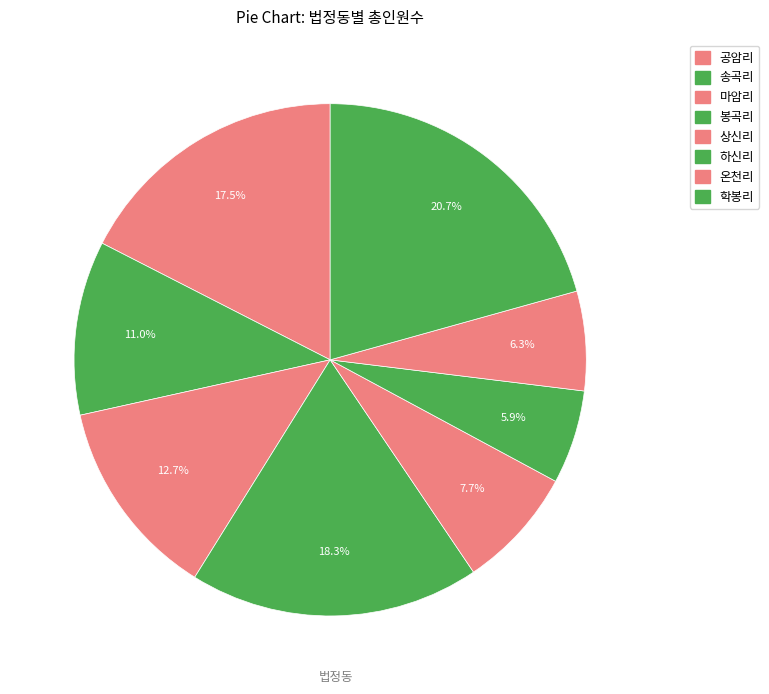

Count the number of slices in the pie.

8